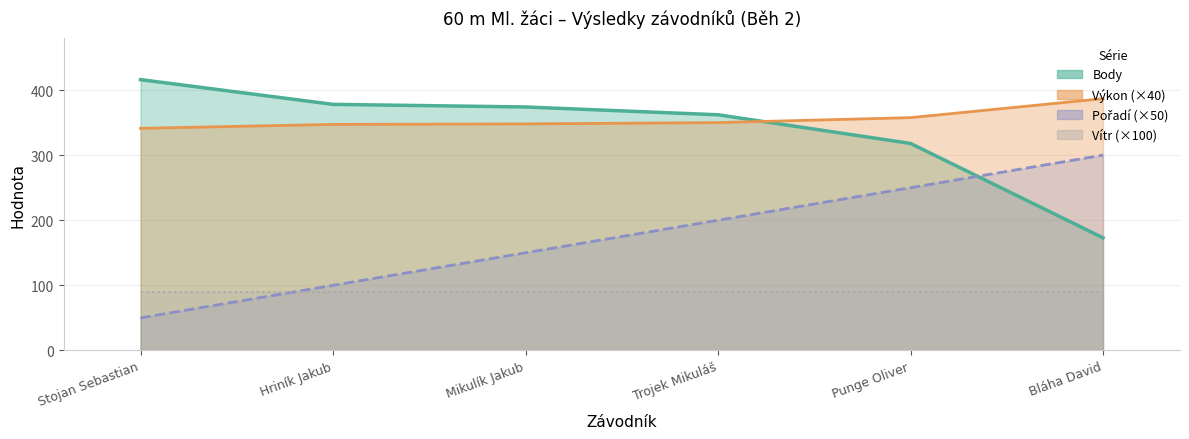

Which series changed the most between Stojan Sebastian and Bláha David?

Pořadí